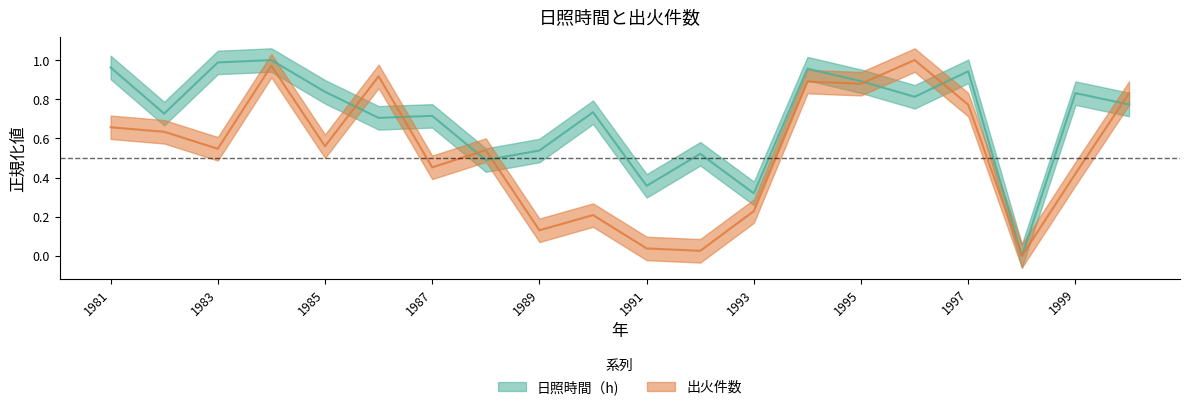

True or false: 日照時間（h) and 出火件数 cross at least once.

True